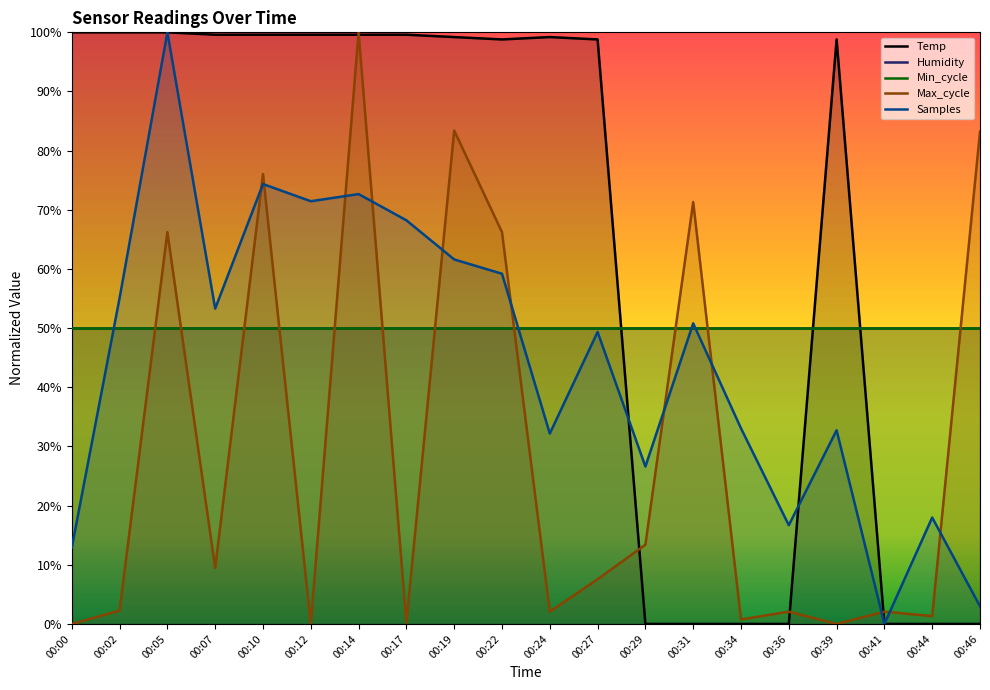

Rank the series at 00:07 from lowest to highest value.

Max_cycle, Humidity, Min_cycle, Samples, Temp